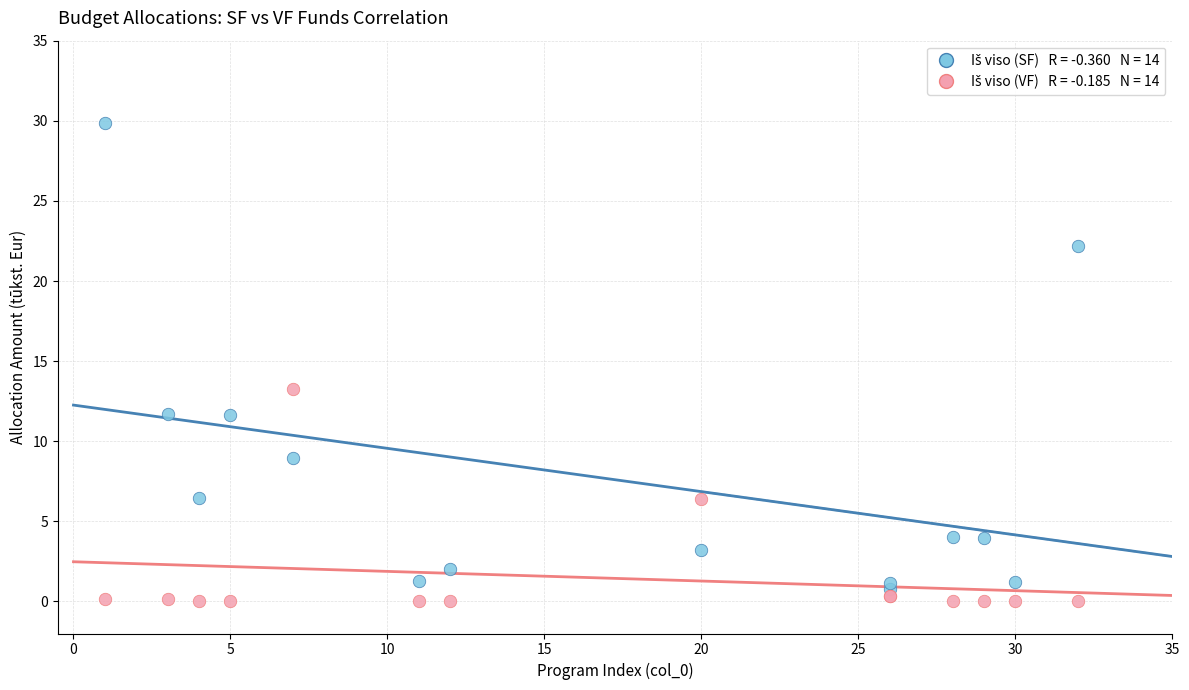

Across all series, what Y value is closest to 14?

13.3